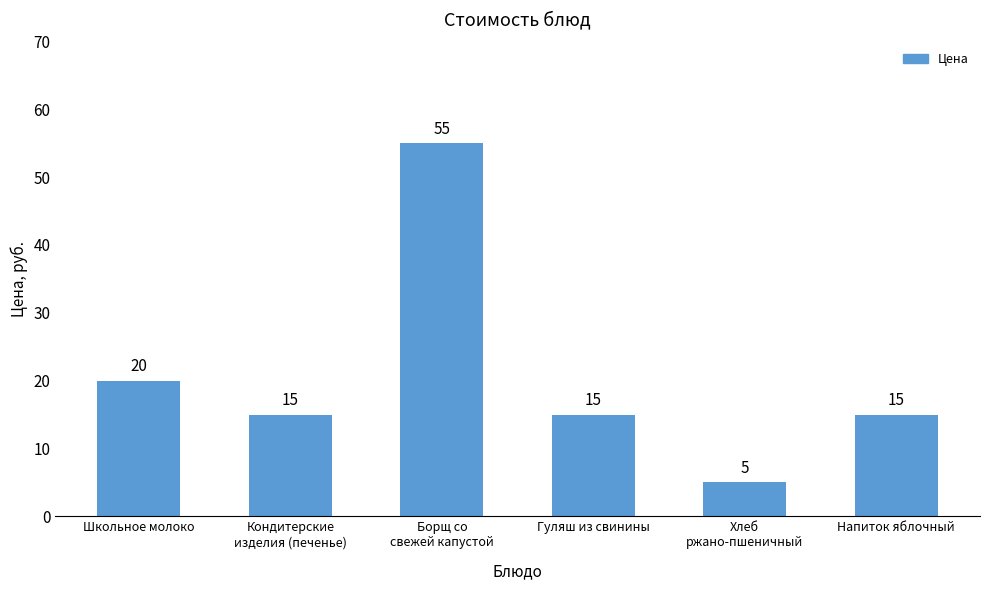

True or false: the data shows 15 at Гуляш из свинины.

True